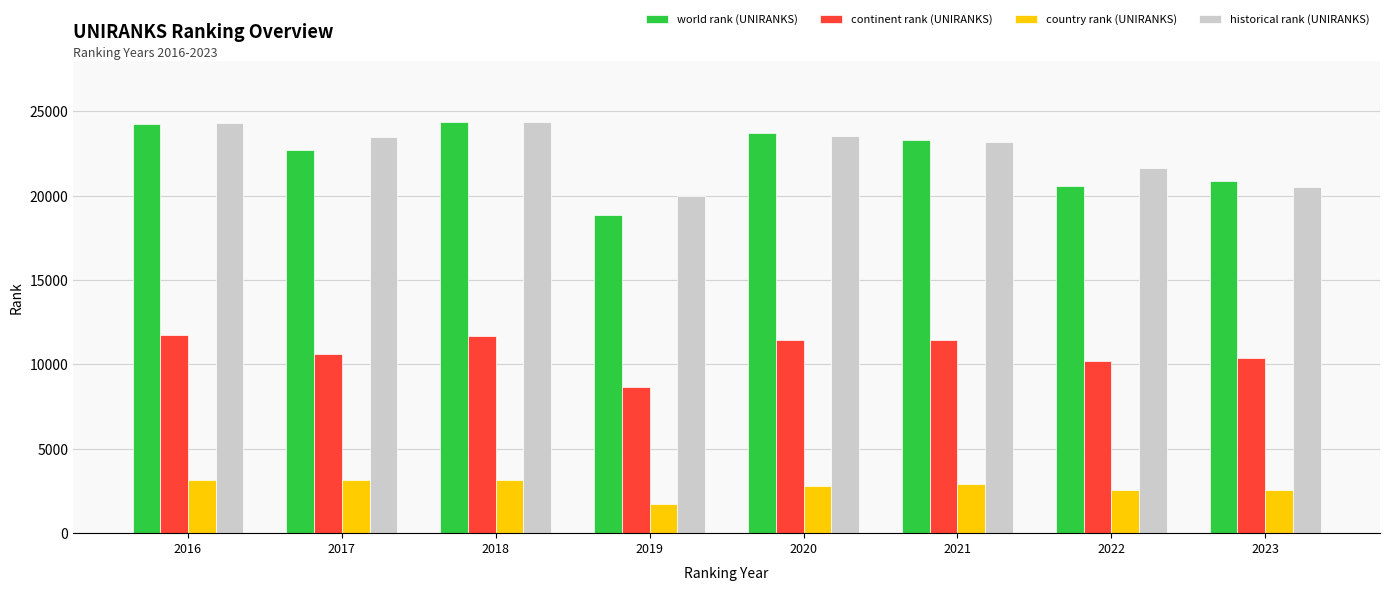

True or false: country rank (UNIRANKS) has a value of 1352 at 2018.

False